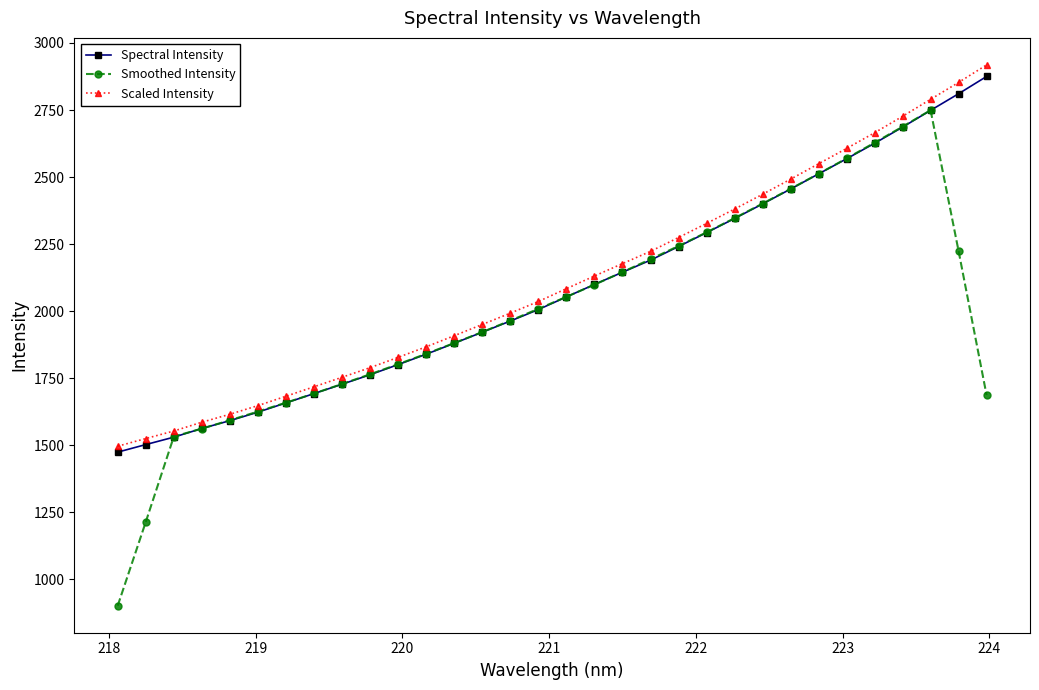

What is the value of the Smoothed Intensity point at the 29th from the left?

2687.9